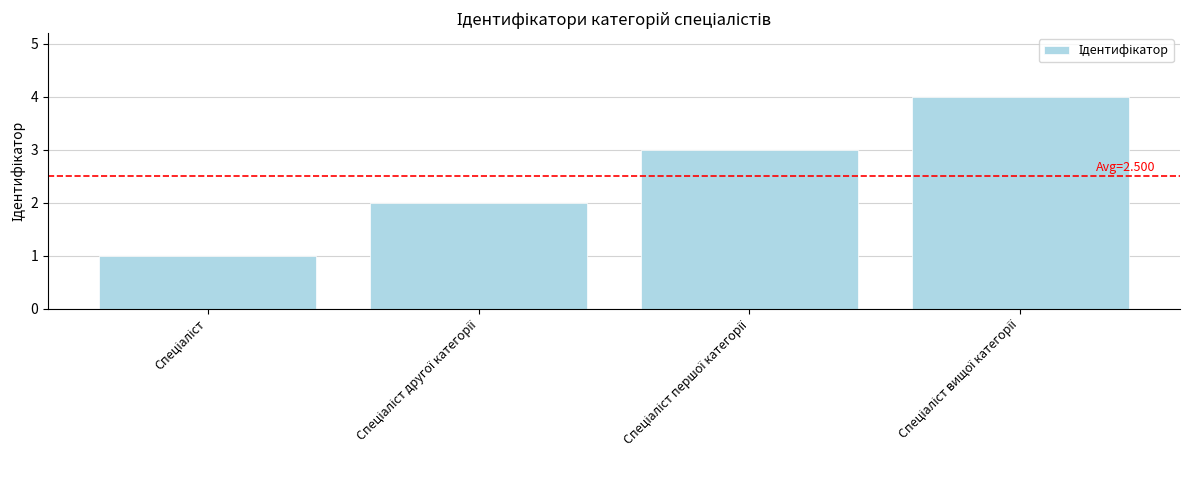

What is the greatest value displayed?

4